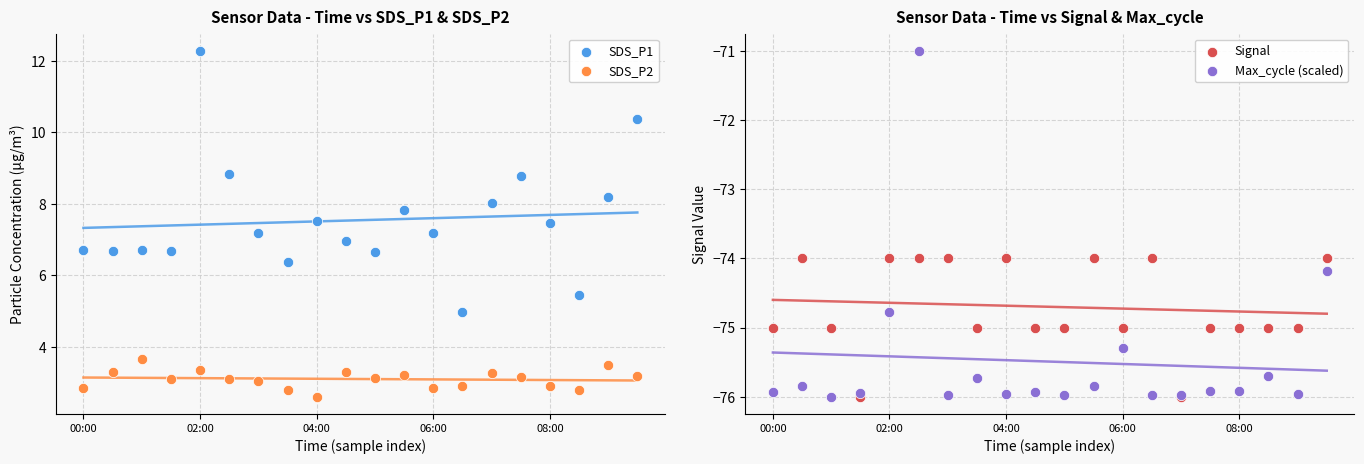

What are all the series names shown in the legend?

SDS_P1, SDS_P2, Signal, Max_cycle (scaled)